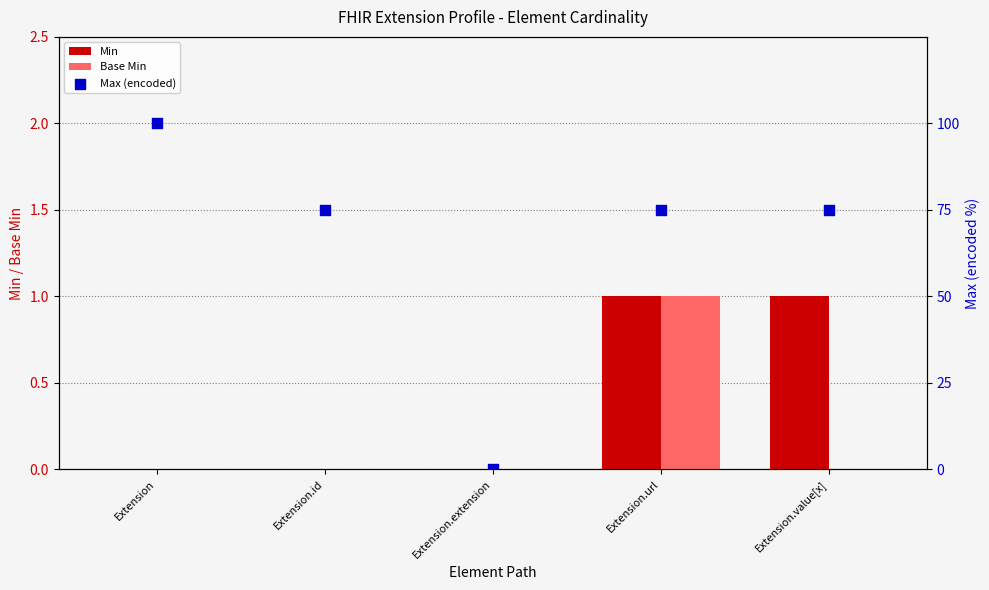

Is the value of Base Min at Extension greater than the value of Max (encoded) at Extension?

No